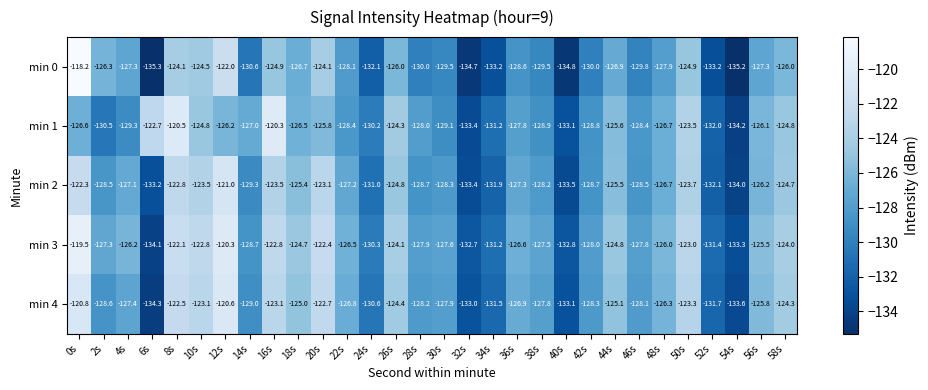

Rank the series by their maximum value, from highest to lowest.

min 0, min 3, min 1, min 4, min 2